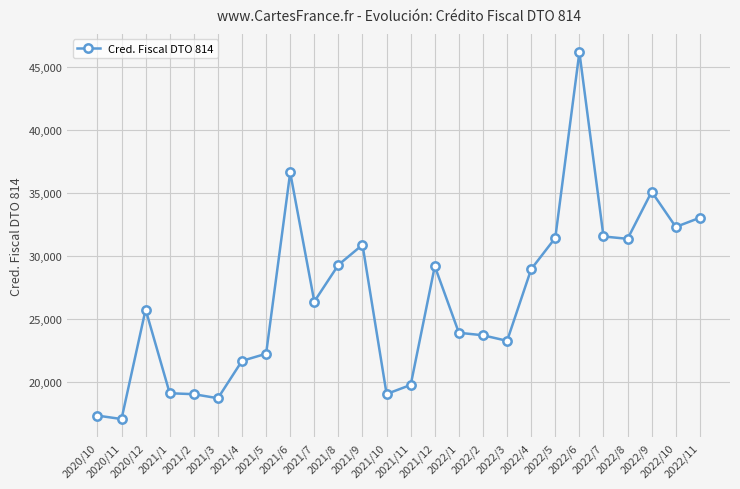

What is the smallest value displayed?

17018.8